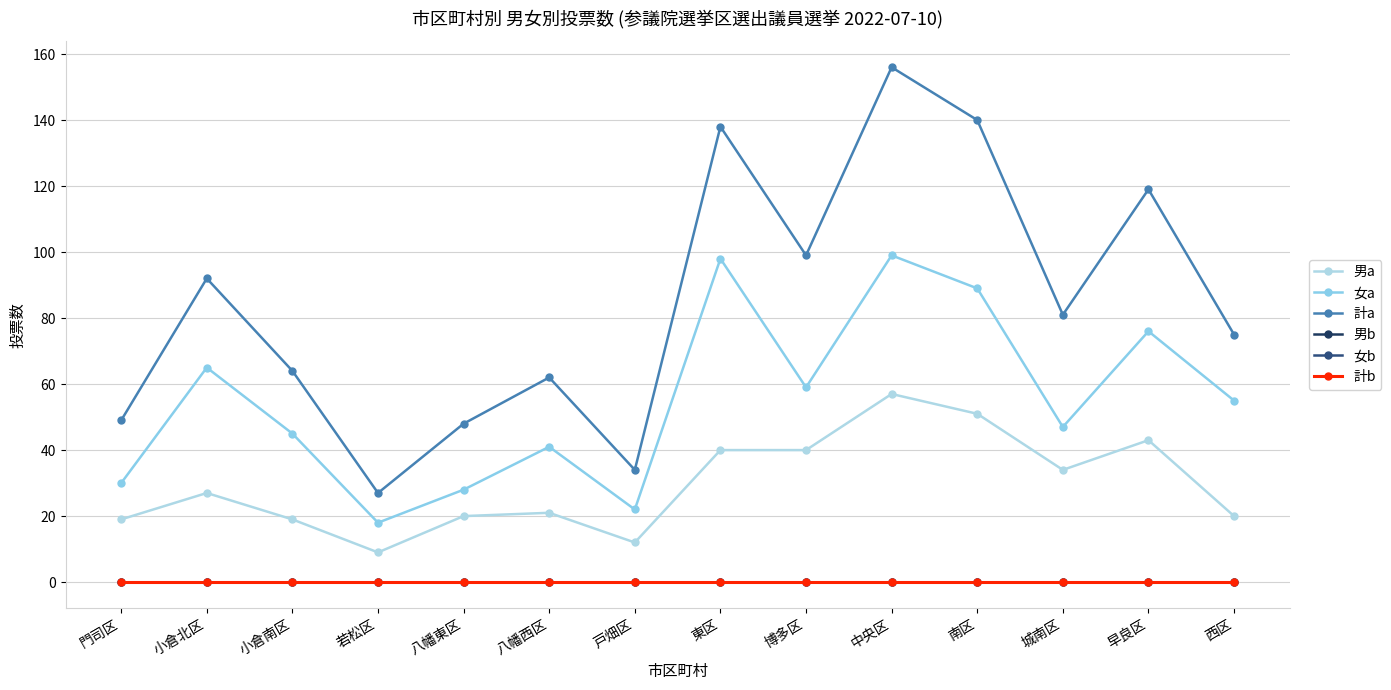

What position from the left is 博多区?

9